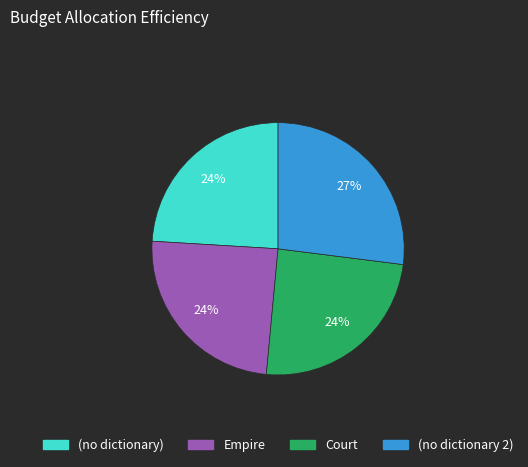

Between (no dictionary 2) and Empire, which is larger?

(no dictionary 2)